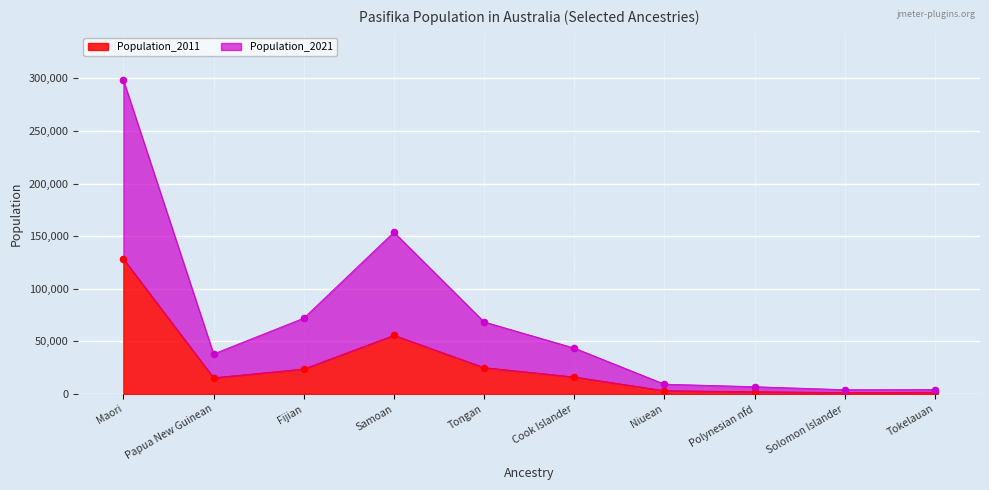

What are all the series names shown in the legend?

Population_2011, Population_2021